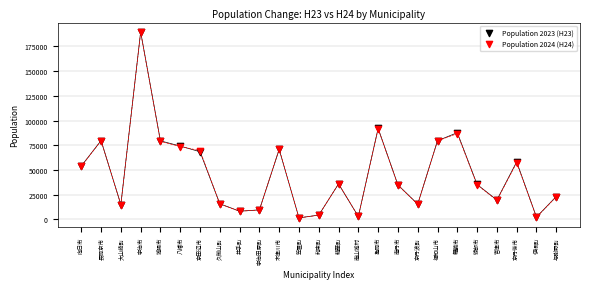

What are all the series names shown in the legend?

Population 2023 (H23), Population 2024 (H24)